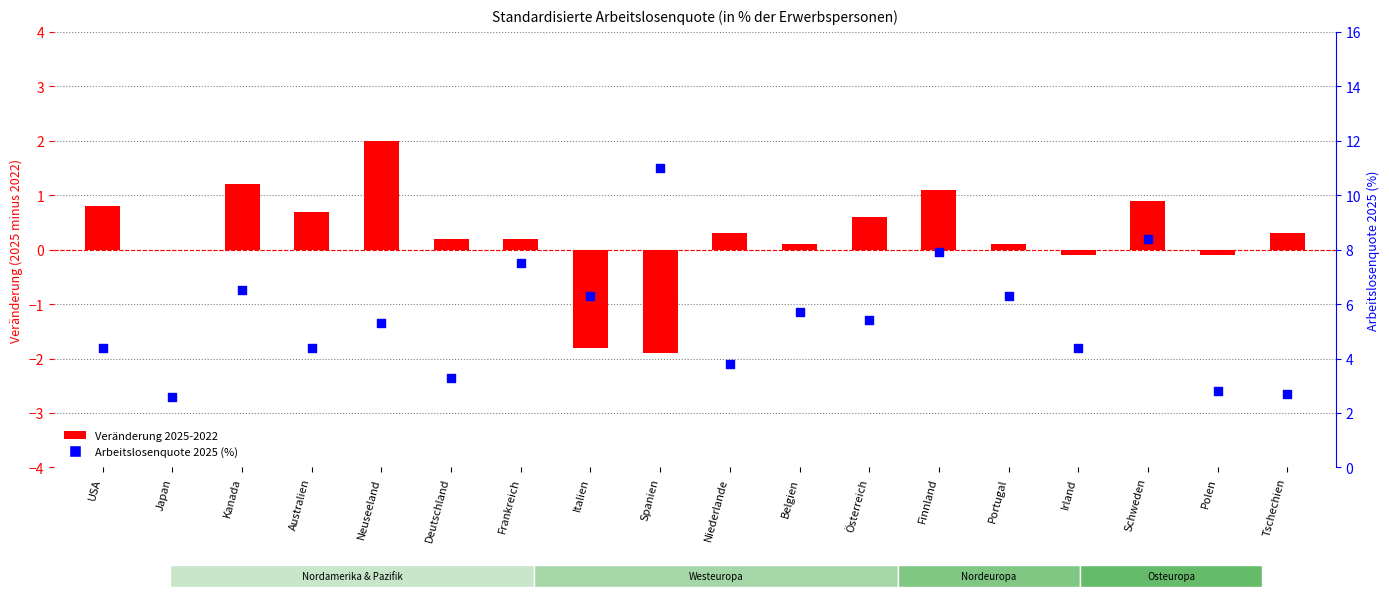

Is the value of Arbeitslosenquote 2025 (%) at USA greater than the value of Veränderung 2025-2022 at Irland?

Yes